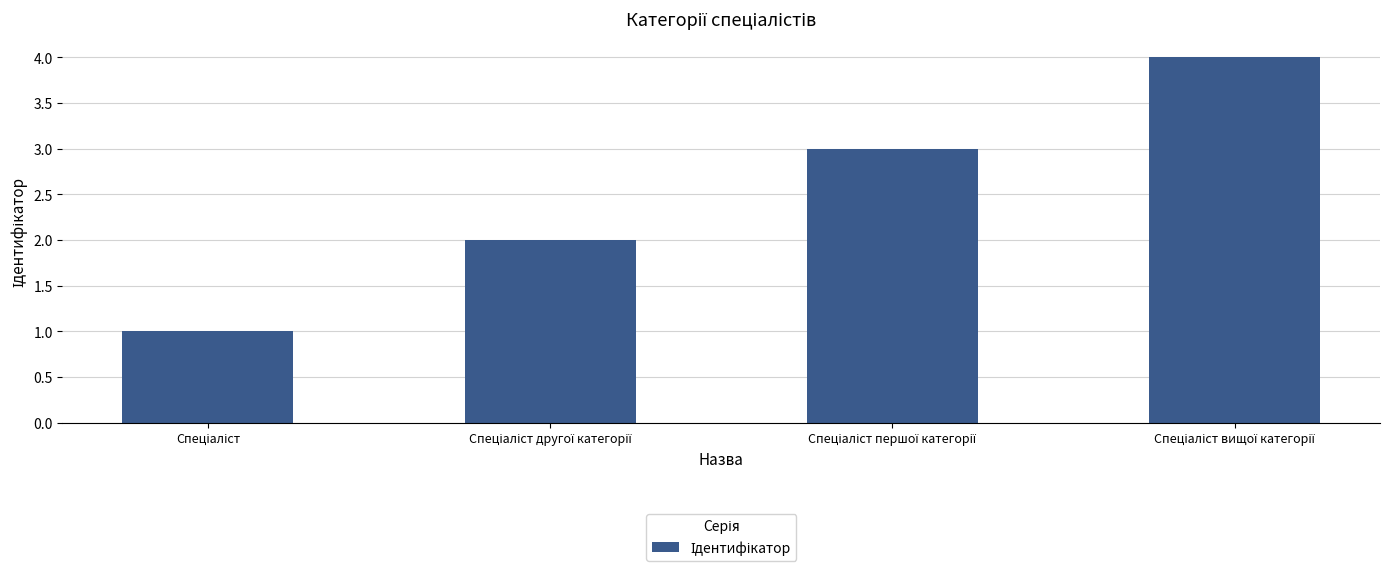

What is the greatest value displayed?

4